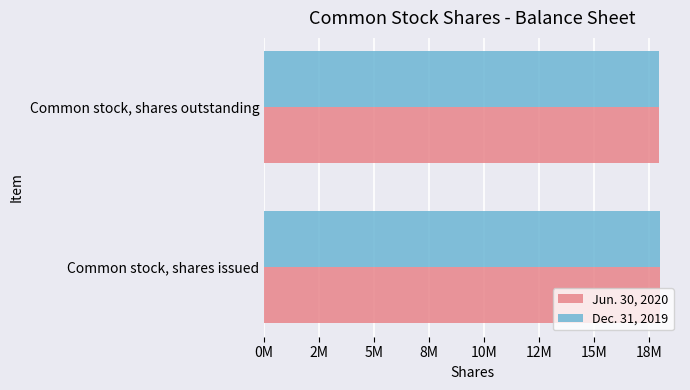

What is the sum of all Dec. 31, 2019 values?

35992330